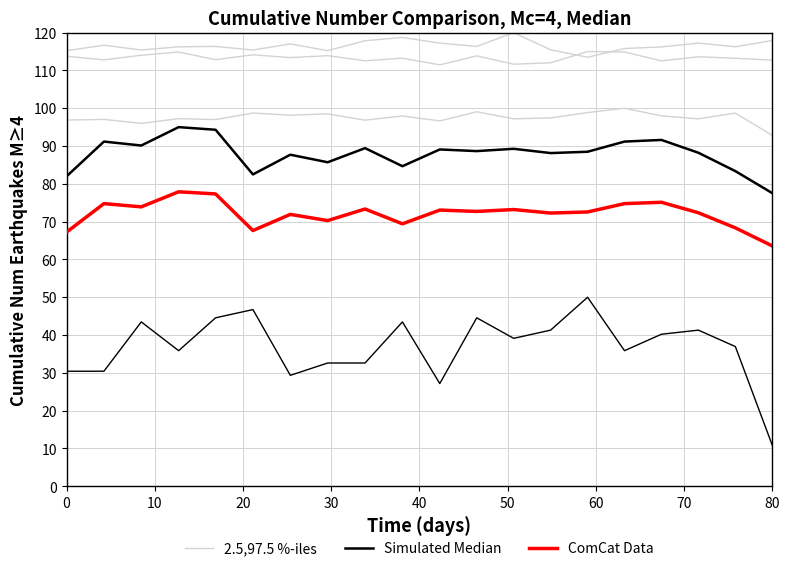

How many data points in Simulated Median are less than 88?

7